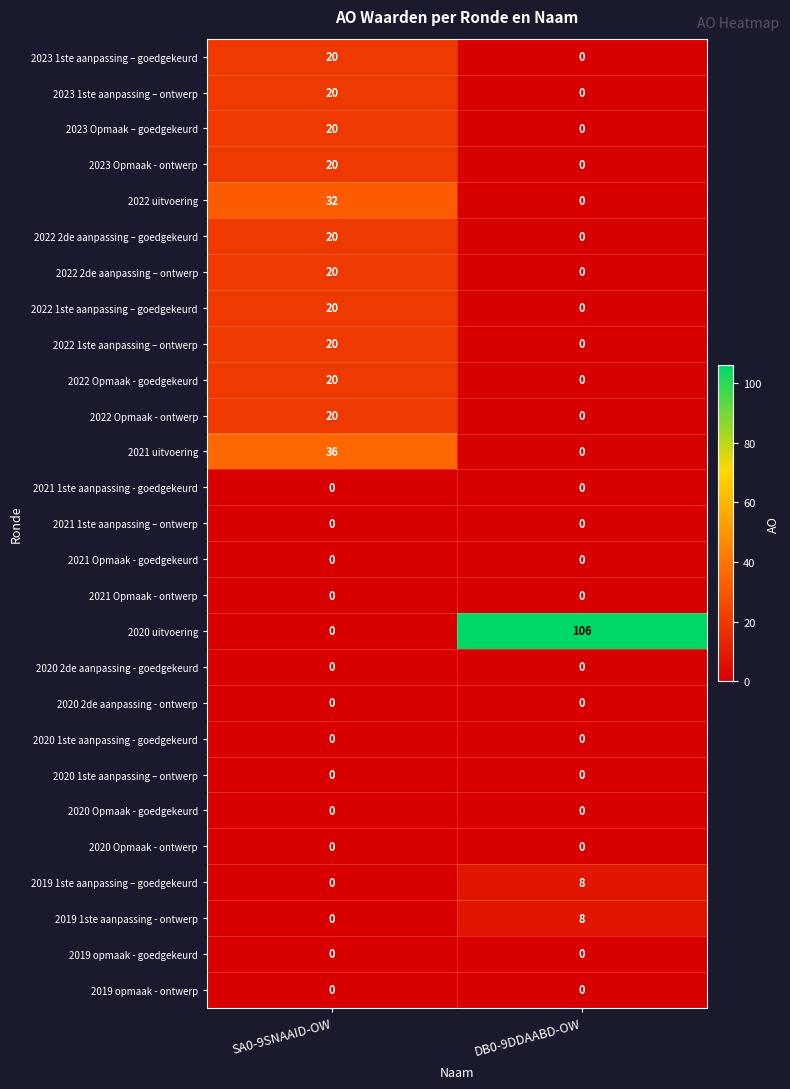

What is the spread (max minus min) of values at SA0-9SNAAID-OW?

36